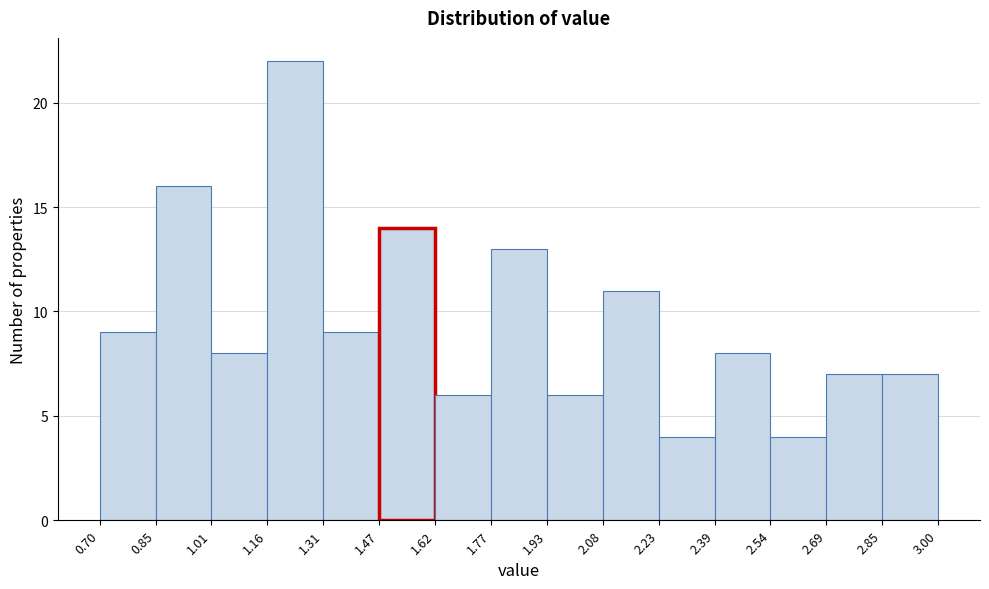

What is the height of the bar covering 1.16 to 1.31 on the x-axis? The values are not printed on the chart, so give them approximately, as read against the axis.

22